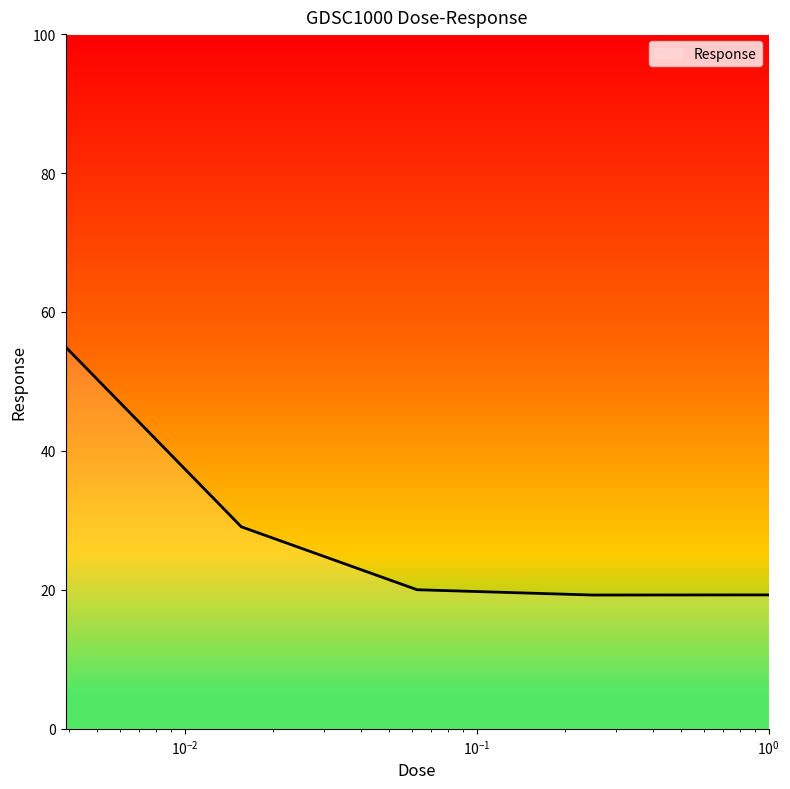

True or false: the data has more than 2 interior local peaks.

False